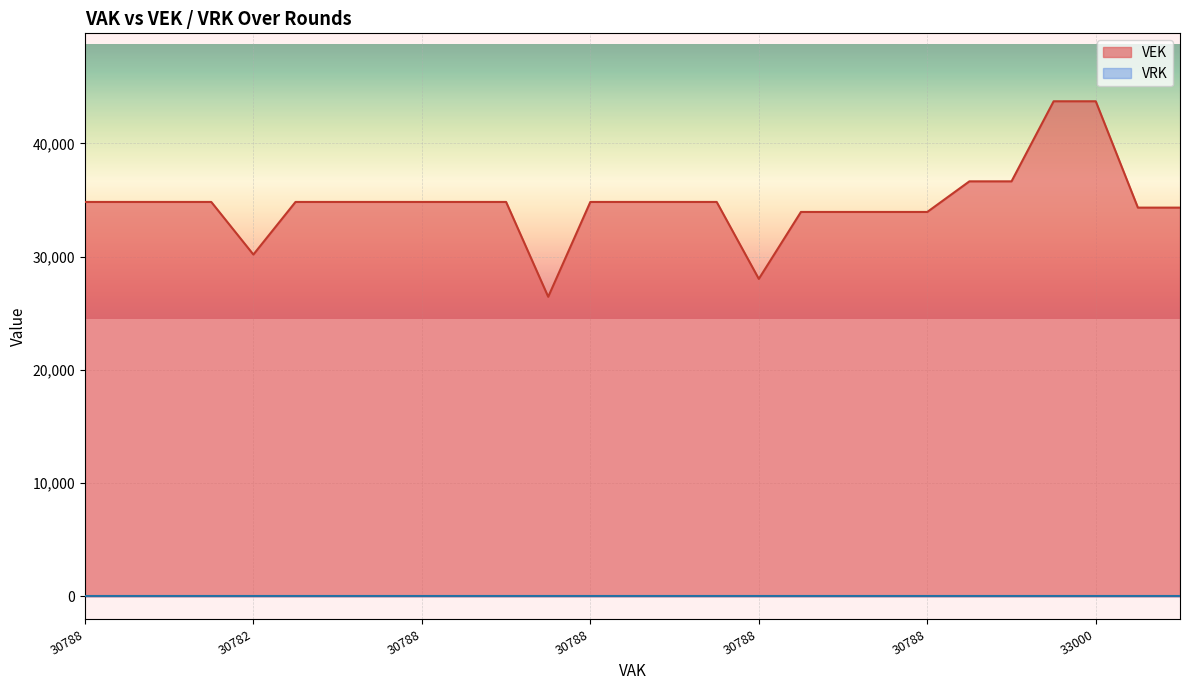

Which series has the widest spread of values?

VEK